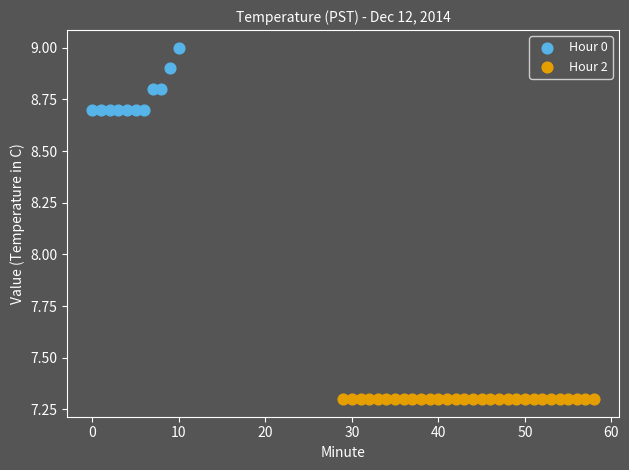

Which series contains the highest Y value?

Hour 0